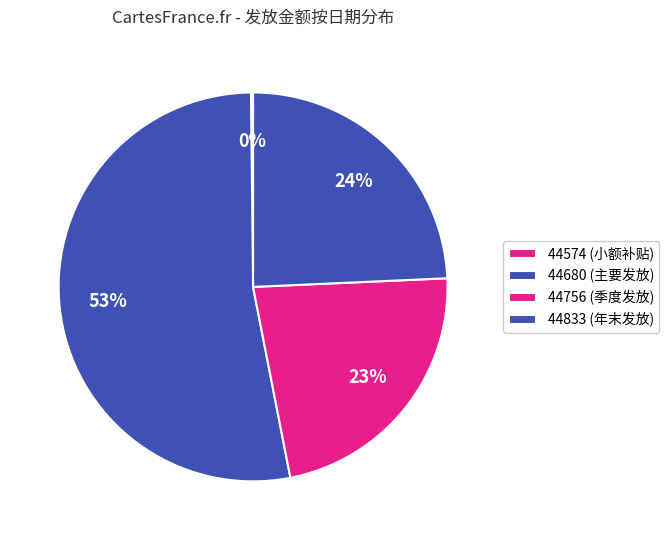

The 44680 slice represents 39% of the pie. True or false?

False